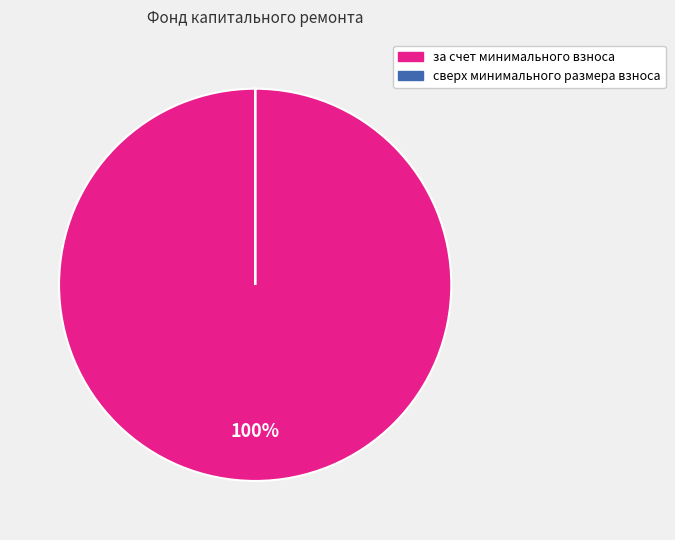

To the nearest percent, what is the average slice percentage?

50%